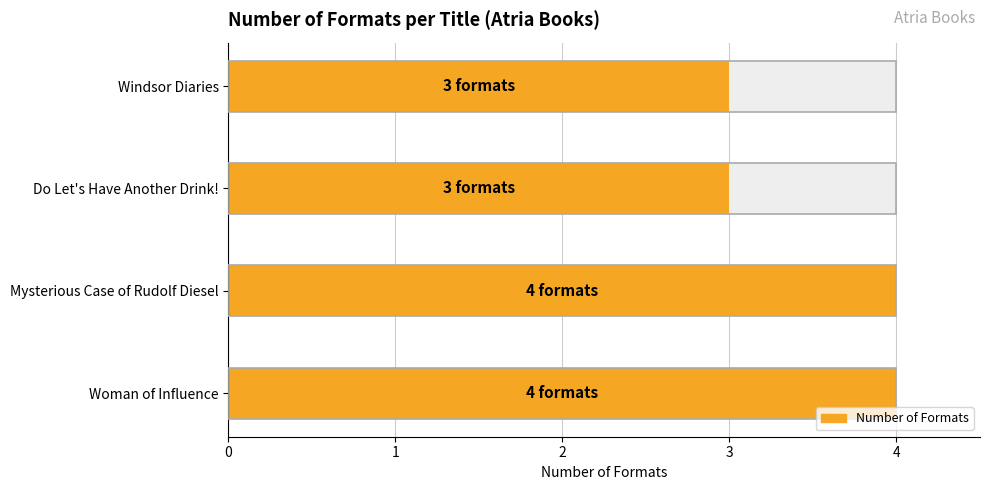

What is the difference between the maximum and second lowest values?

1